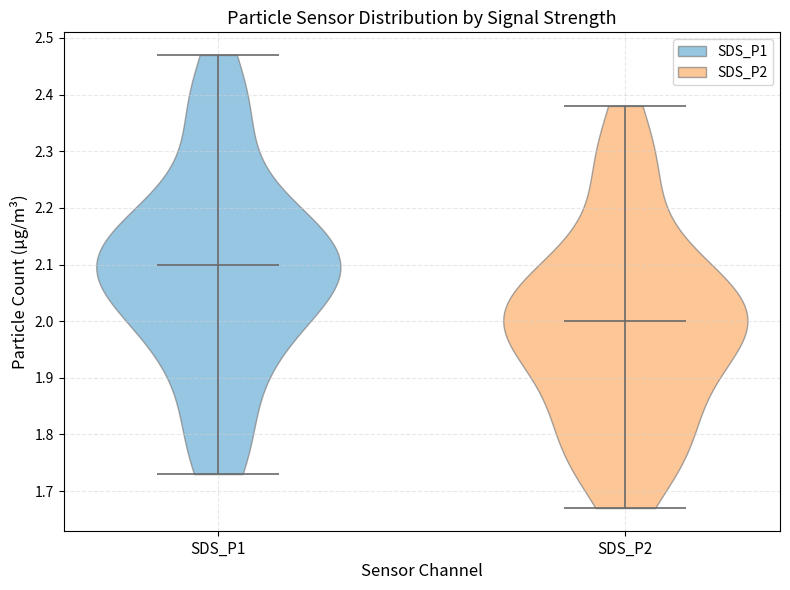

Which violin has the lowest median line?

SDS_P2